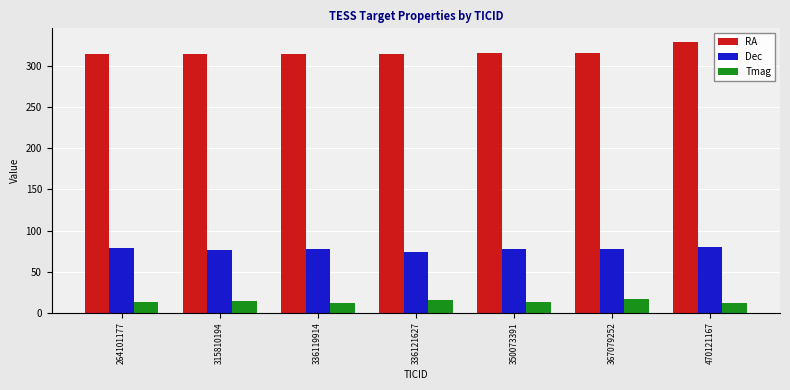

At which category is the sum across all series the highest?

470121167